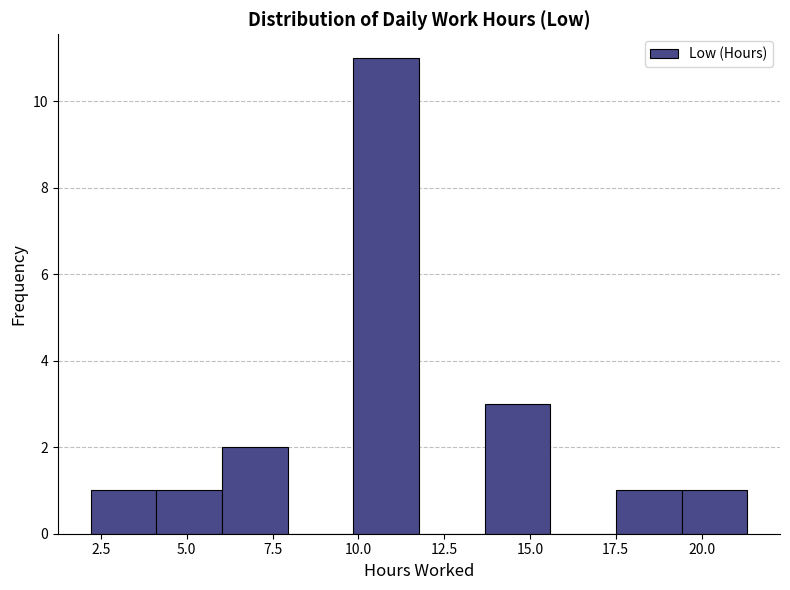

Around what value on the x-axis is the tallest bar? Give the approximate position of its centre, as read against the axis.

11.0